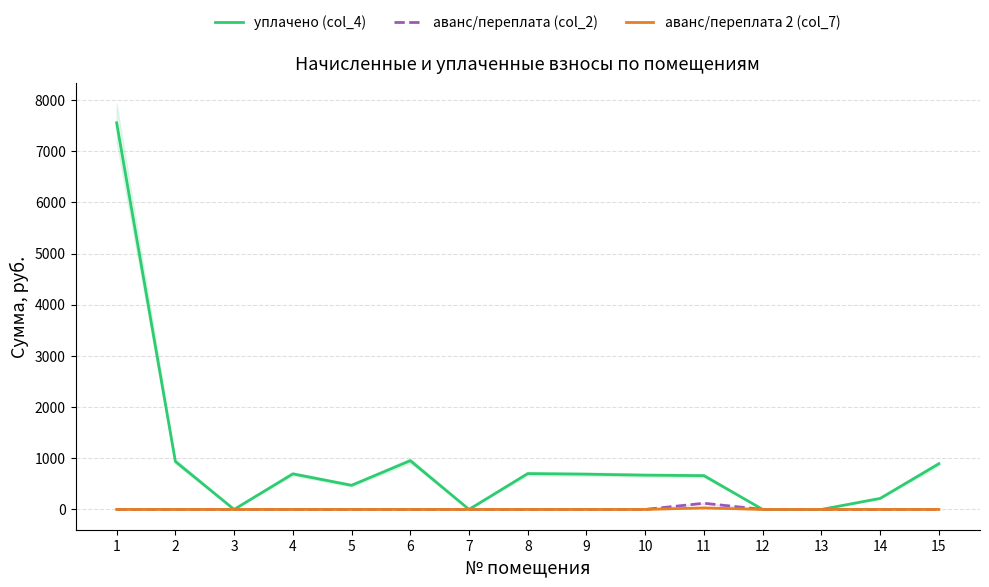

Between 1 and 2, which series saw the biggest shift?

уплачено (col_4)